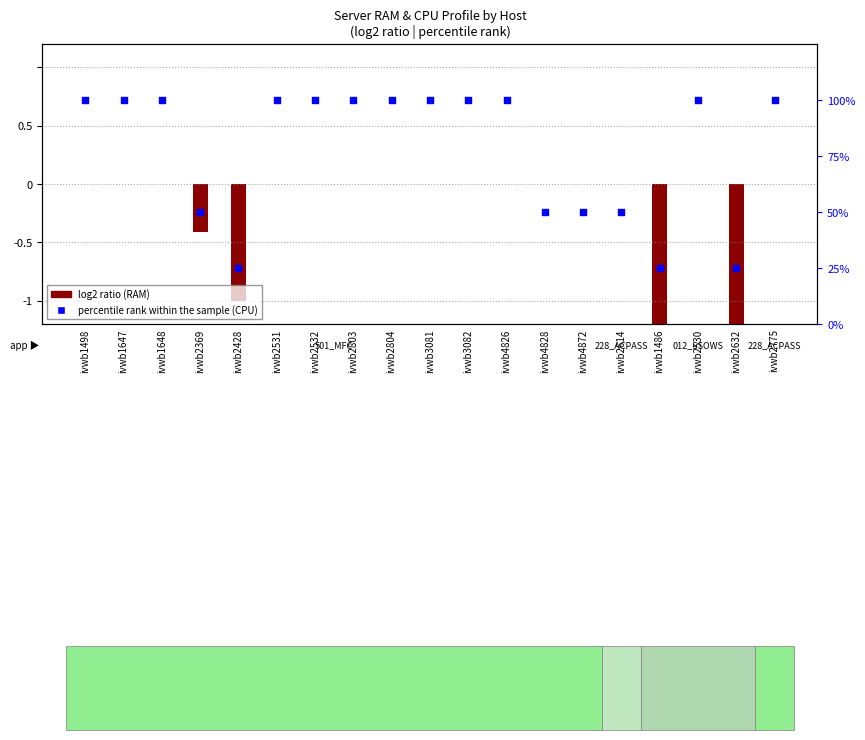

Between ivwb1648 and ivwb2804, which is larger?

ivwb1648